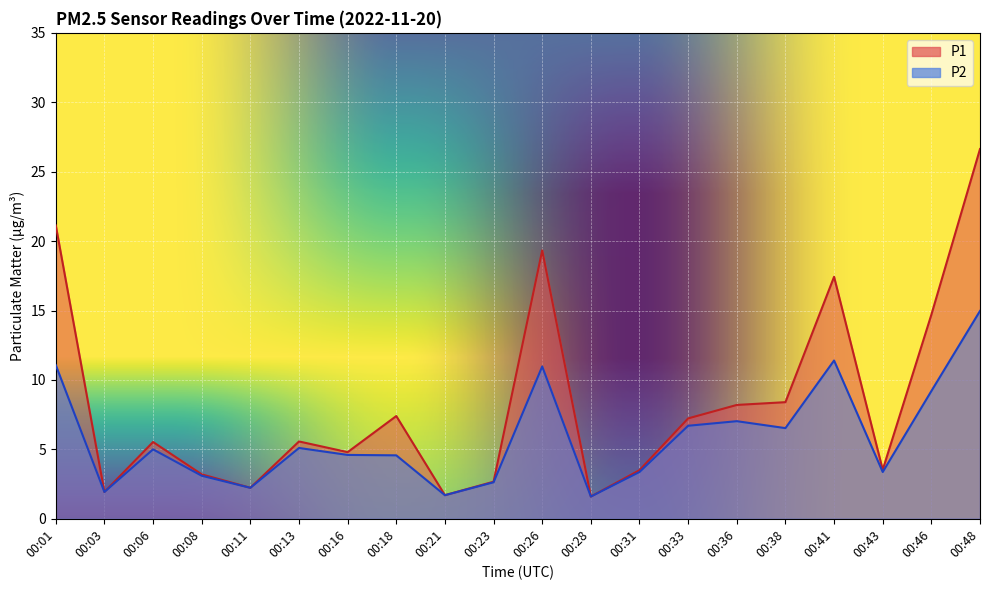

Reading left to right, transcribe all the data shown in this chart.

P1: 00:01=21.1	00:03=1.9	00:06=5.5	00:08=3.2	00:11=2.2	00:13=5.6	00:16=4.8	00:18=7.4	00:21=1.7	00:23=2.7	00:26=19.3	00:28=1.6	00:31=3.5	00:33=7.2	00:36=8.2	00:38=8.4	00:41=17.4	00:43=3.5	00:46=14.7	00:48=26.6
P2: 00:01=11.1	00:03=1.9	00:06=5.0	00:08=3.1	00:11=2.2	00:13=5.1	00:16=4.6	00:18=4.6	00:21=1.7	00:23=2.6	00:26=11.0	00:28=1.6	00:31=3.4	00:33=6.7	00:36=7.0	00:38=6.5	00:41=11.4	00:43=3.4	00:46=9.2	00:48=15.0